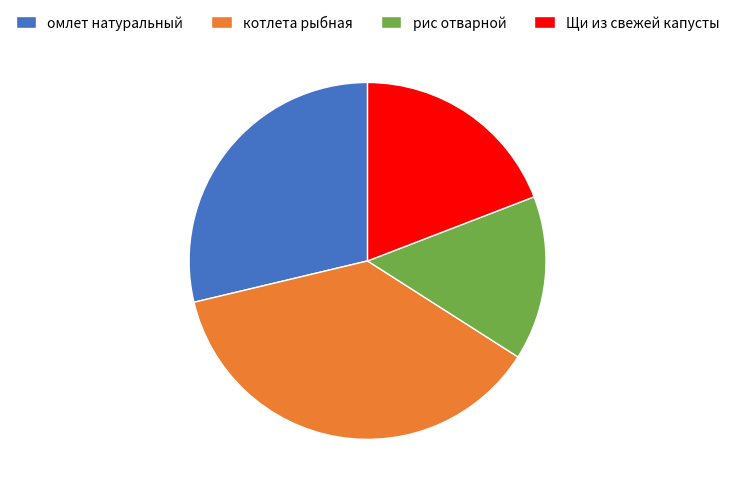

How many segments does this pie chart have?

4